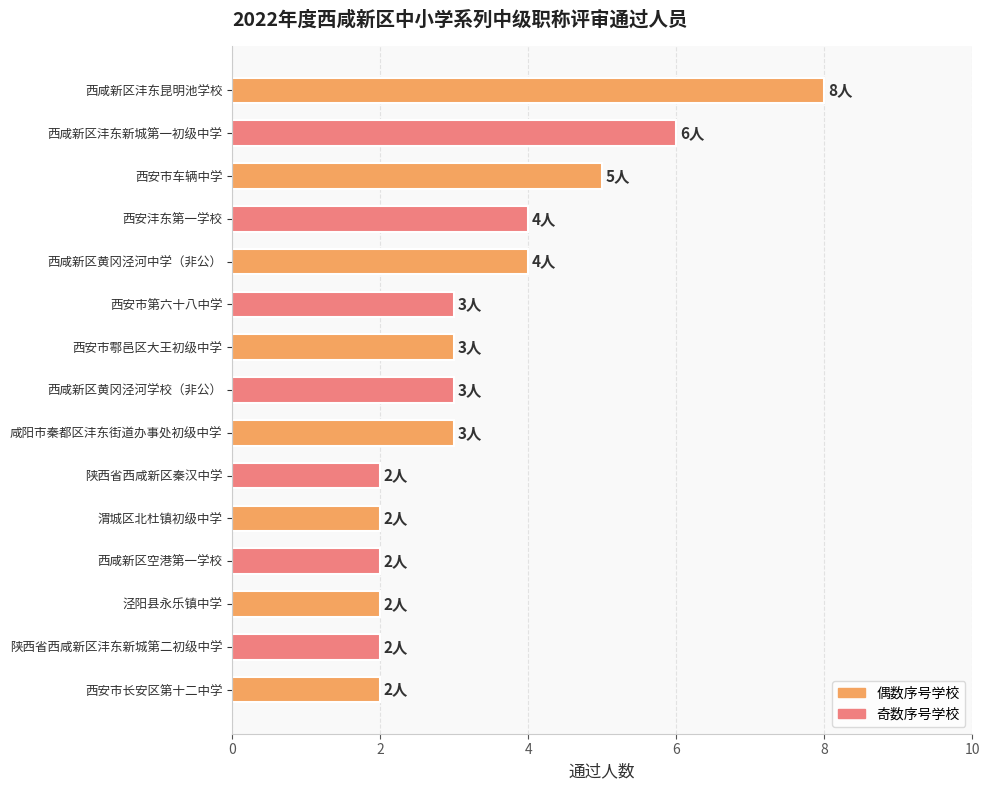

What is the label of the 6th bar from the top?

西安市第六十八中学